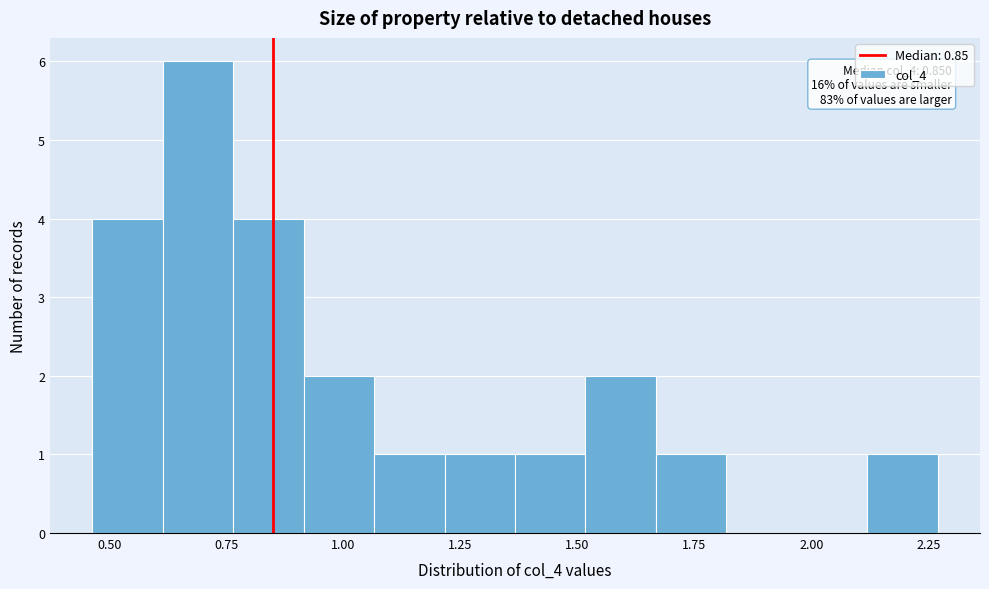

Read against the x-axis, roughly where is the centre of the tallest bar?

0.70